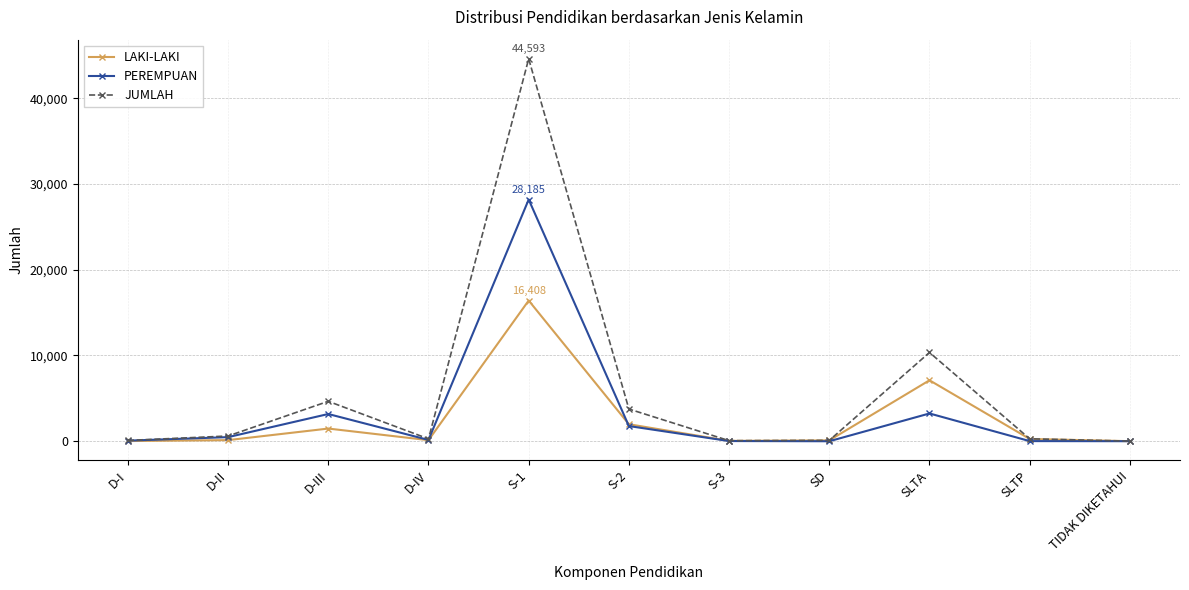

What is the difference between the LAKI-LAKI values at S-1 and TIDAK DIKETAHUI?

16398